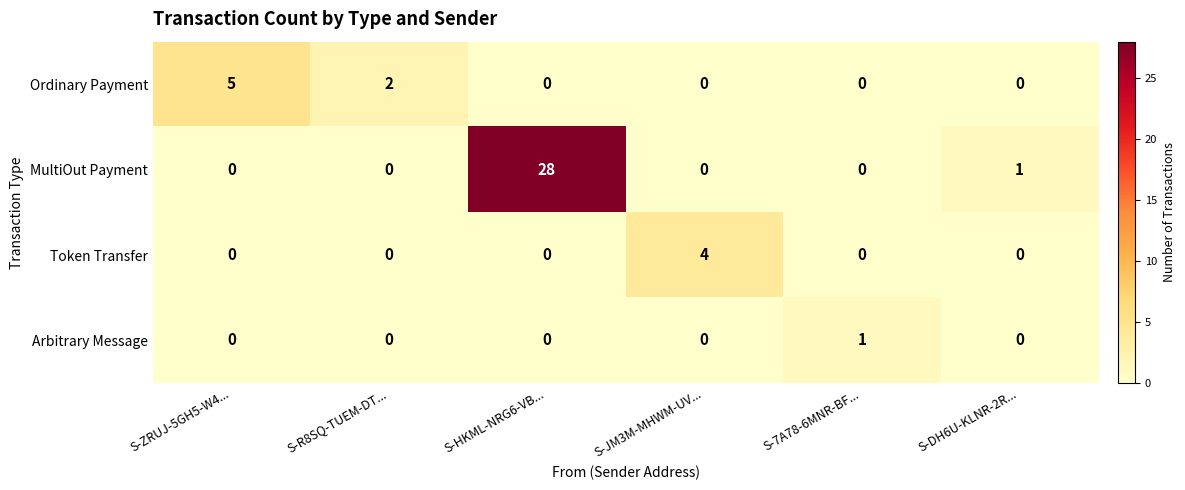

What is the highest value of the Token Transfer series?

4